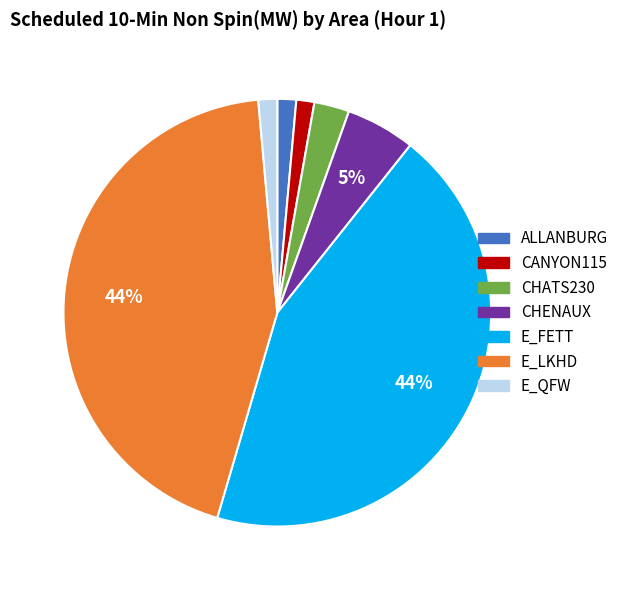

To the nearest percent, what is the average slice percentage?

14%